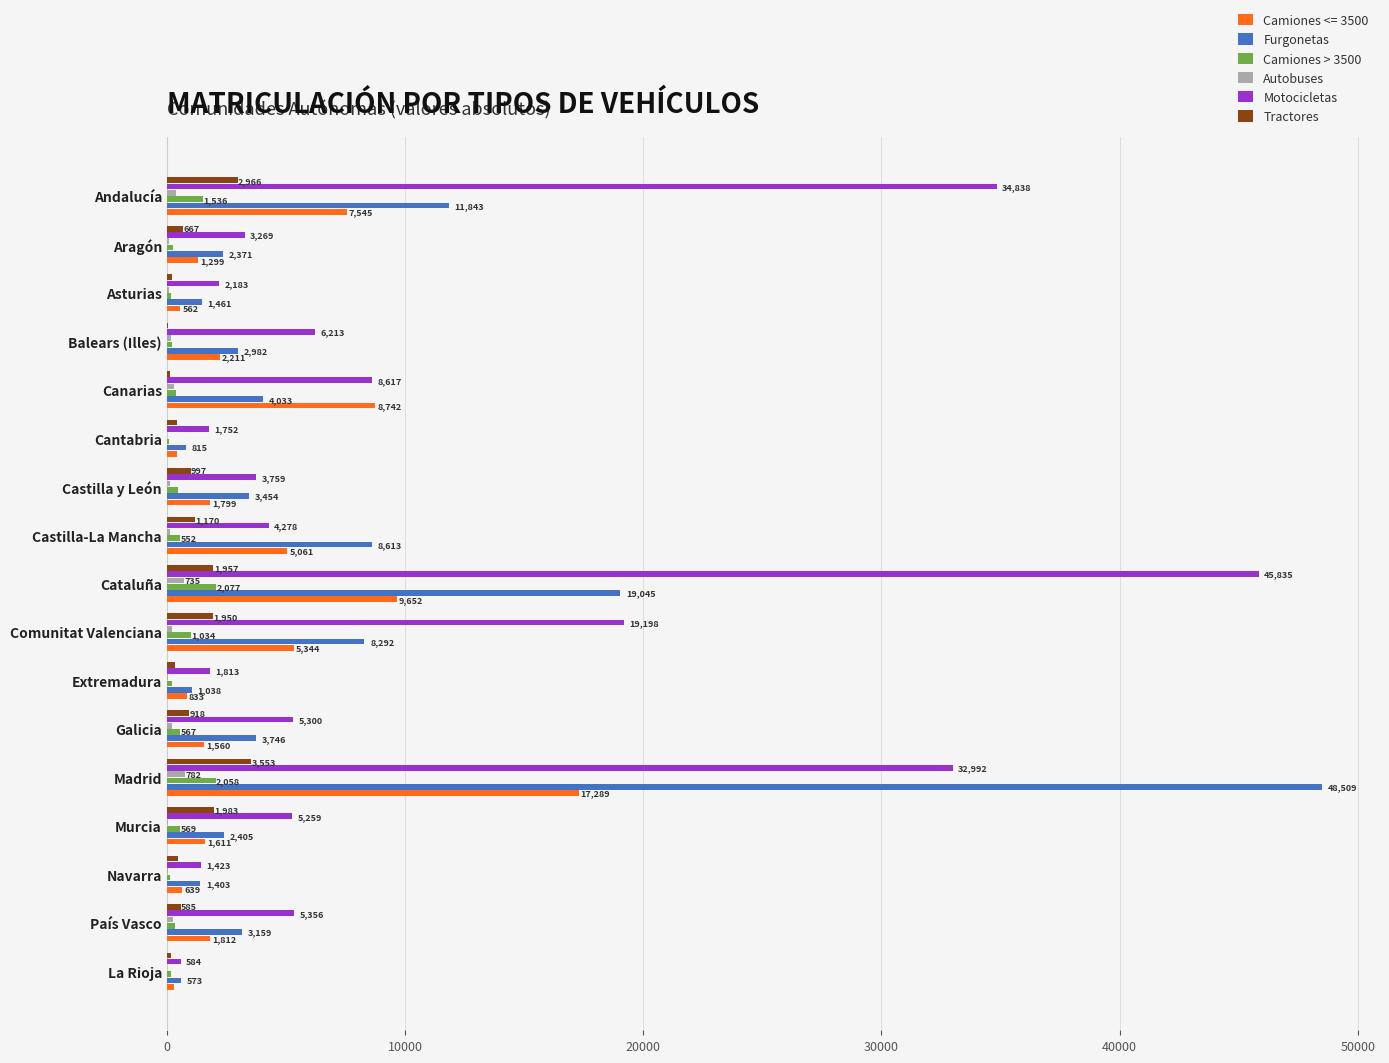

What is the greatest value displayed?

48509